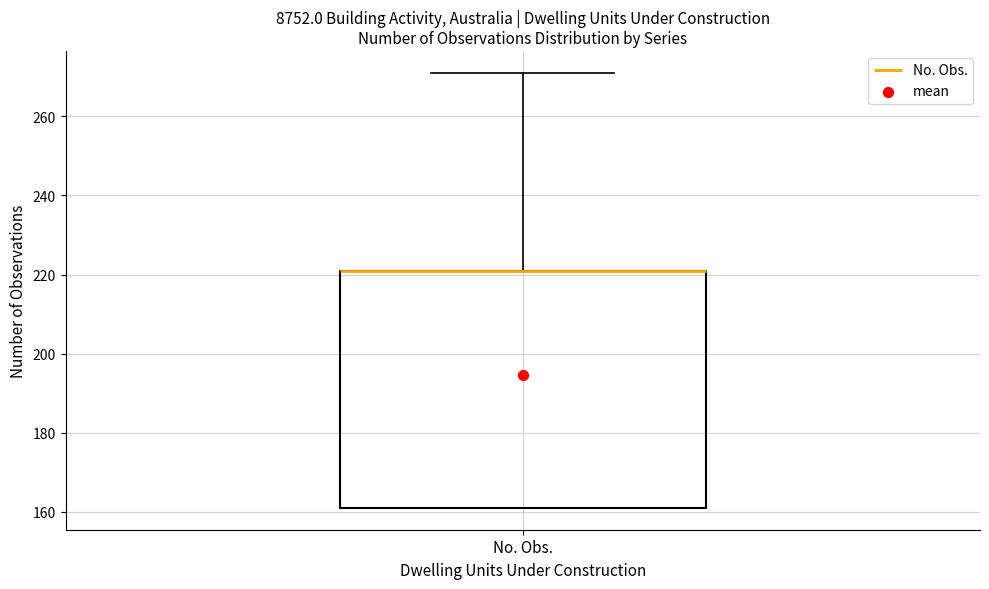

Where is the upper edge of the box for No. Obs. on the y-axis? The values are not printed on the chart, so give them approximately, as read against the axis.

222